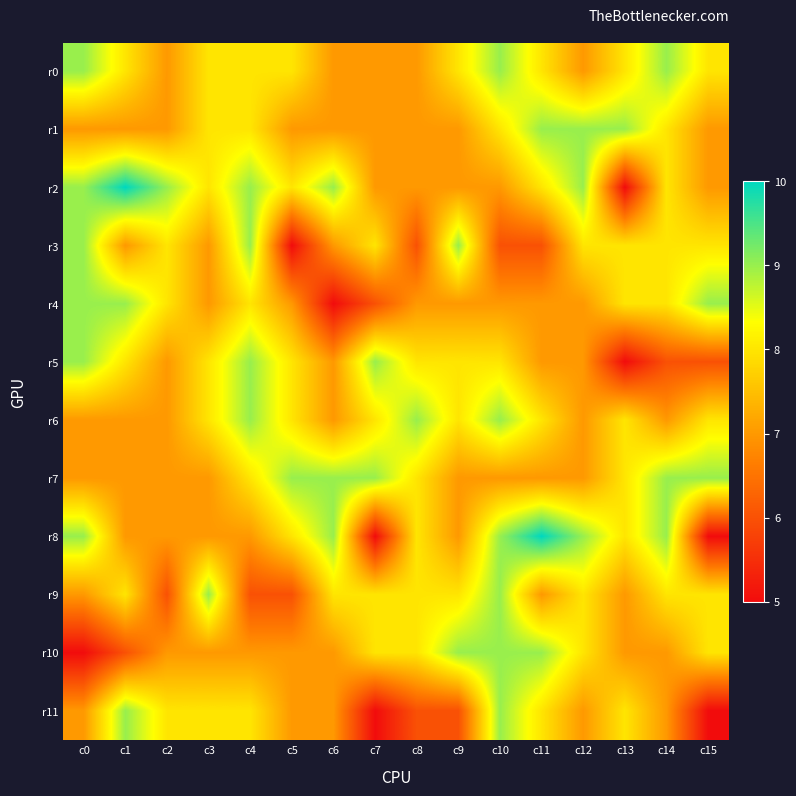

At which category is the sum across all series the highest?

c10